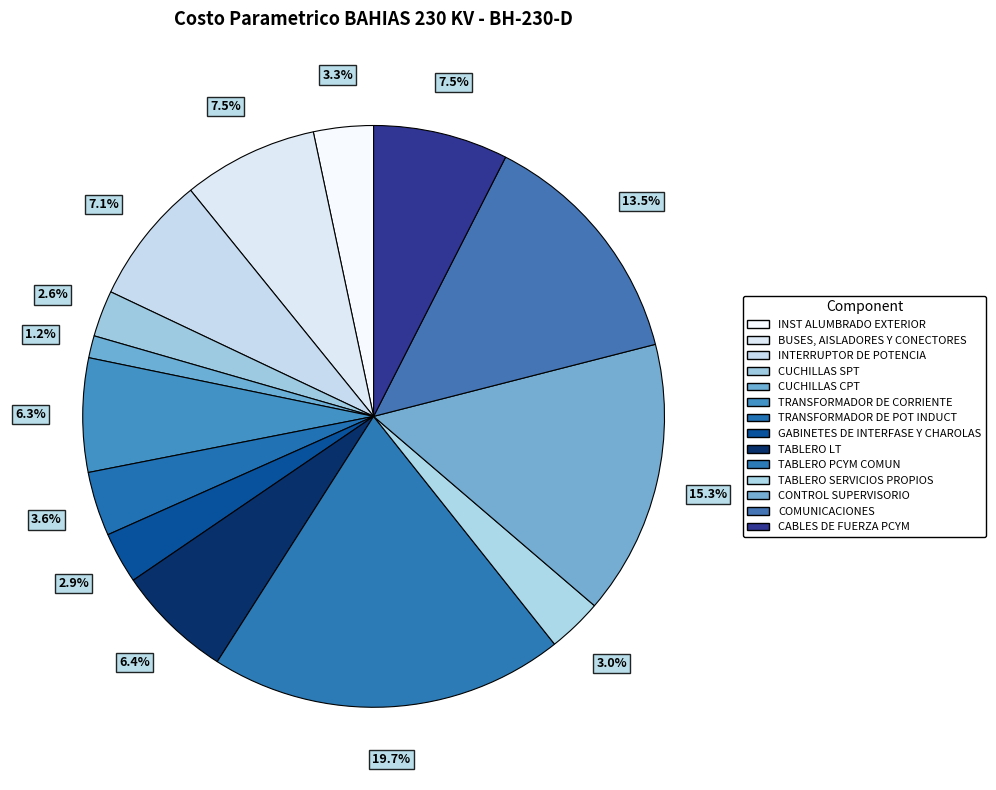

What percentage is the INST ALUMBRADO EXTERIOR slice, to the nearest percent?

3%